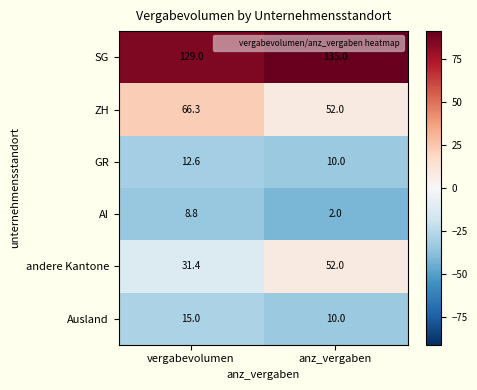

Which series changed the most between vergabevolumen and anz_vergaben?

andere Kantone